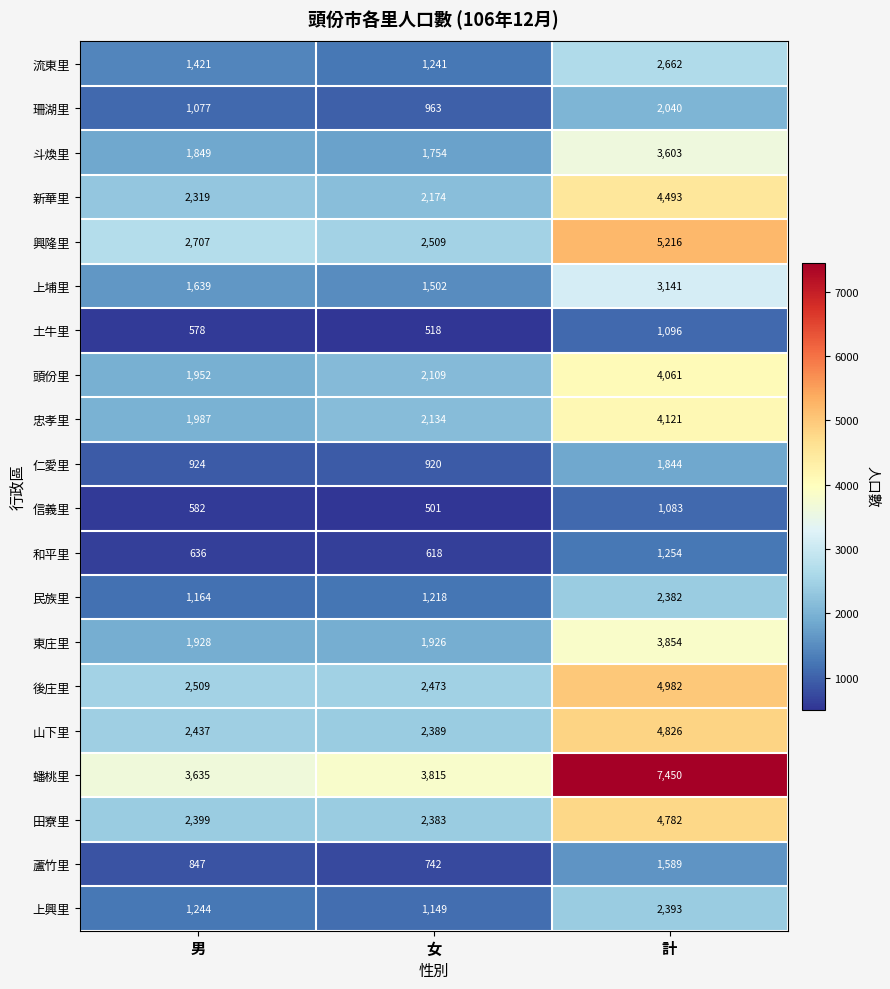

What is the total value across all series at 女?

33038